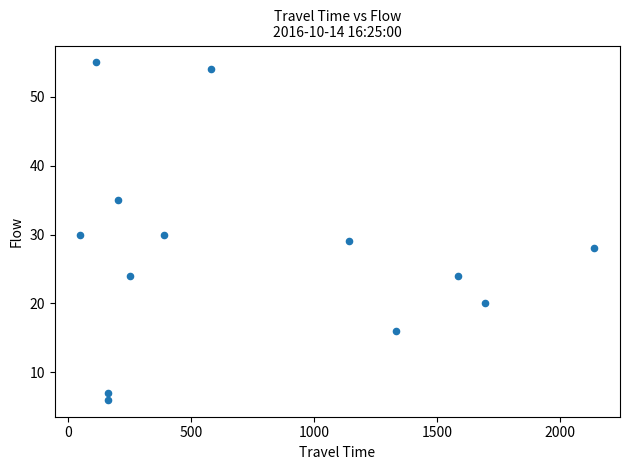

What is the range of X values (max minus min)?

2088